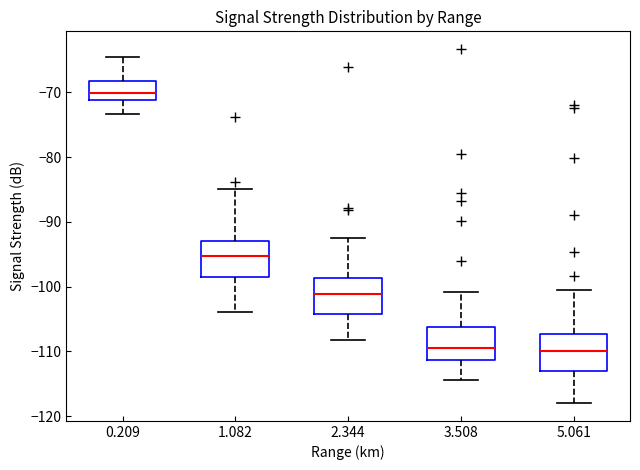

Reading left to right, transcribe this box plot: for each box, give where its median line is, the range the box spans, and where its two whiskers end, as read against the y-axis. The values are not printed on the chart, so give them approximately, as read against the axis.

0.209: median -70, box -71 to -68, whiskers -73 to -64
1.082: median -95, box -98 to -93, whiskers -104 to -85
2.344: median -101, box -104 to -99, whiskers -108 to -92
3.508: median -110, box -111 to -106, whiskers -114 to -101
5.061: median -110, box -113 to -107, whiskers -118 to -101